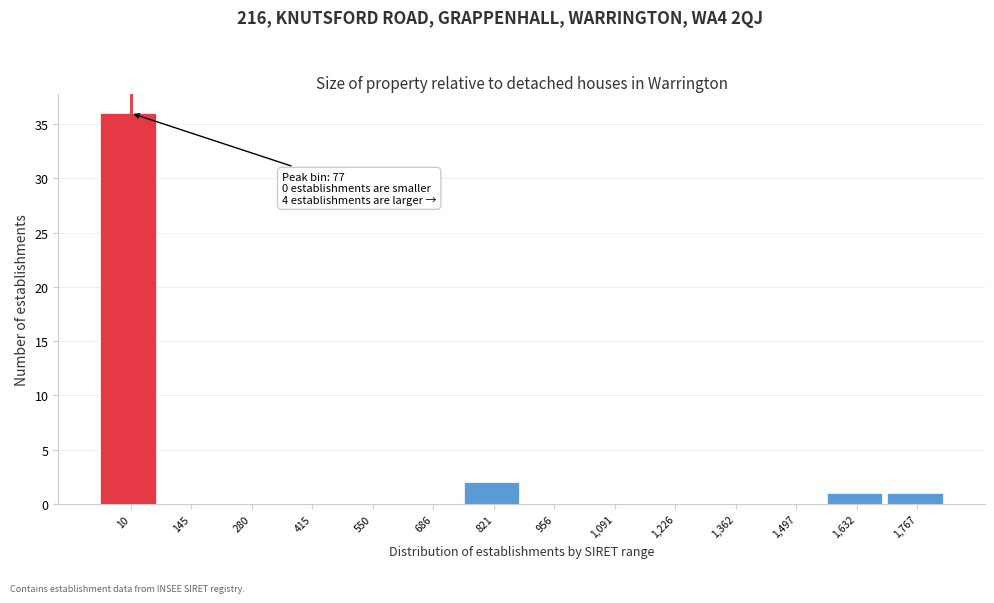

Reading right to left, what are all the values shown in this chart?

1,767=1	1,632=1	1,497=0	1,362=0	1,226=0	1,091=0	956=0	821=2	686=0	550=0	415=0	280=0	145=0	10=36